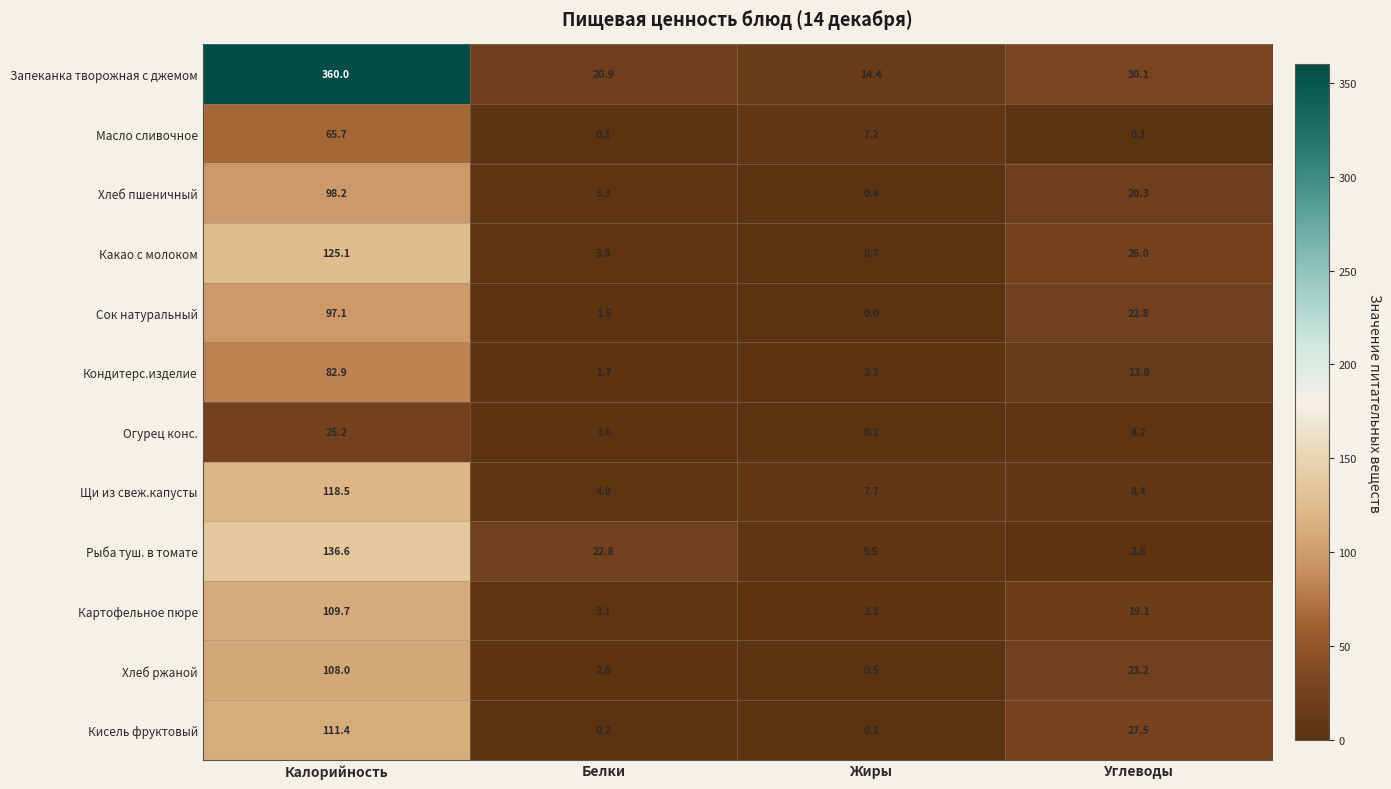

What is the approximate value of Огурец конс. at Белки?

1.6